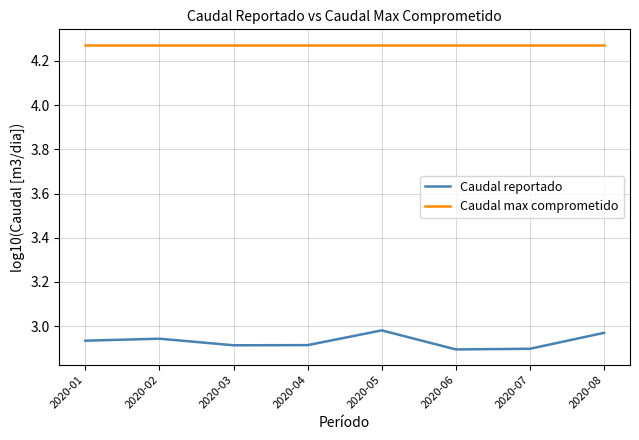

True or false: Caudal reportado and Caudal max comprometido intersect in this chart.

False